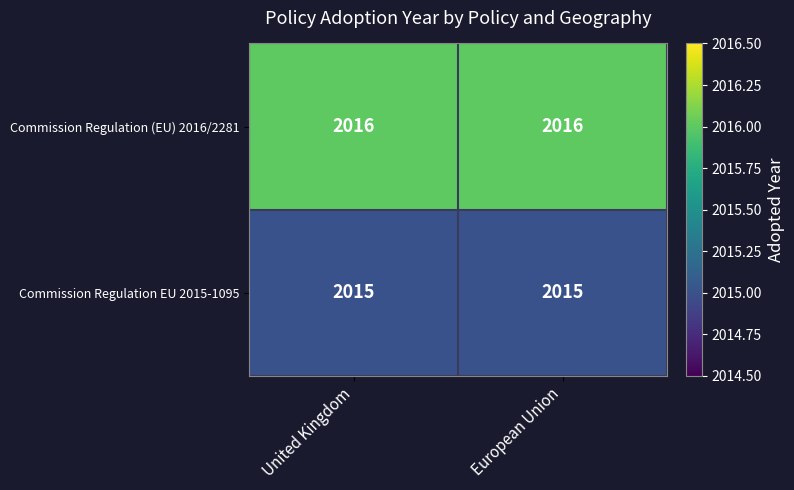

Which series has the largest total across all categories?

Commission Regulation (EU) 2016/2281